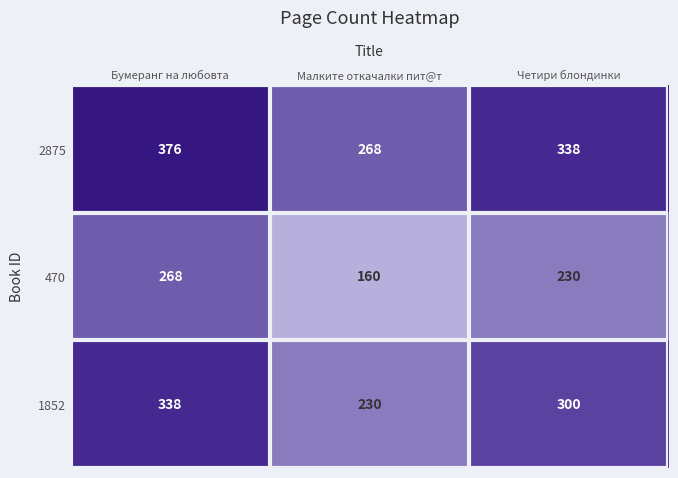

Count the 470 values in the range 160 to 268.

3